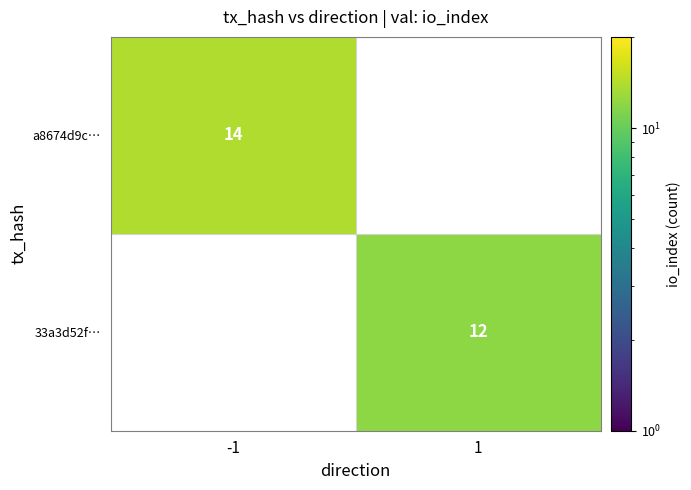

True or false: 33a3d52f… has a value of 6.9 at 1.

False